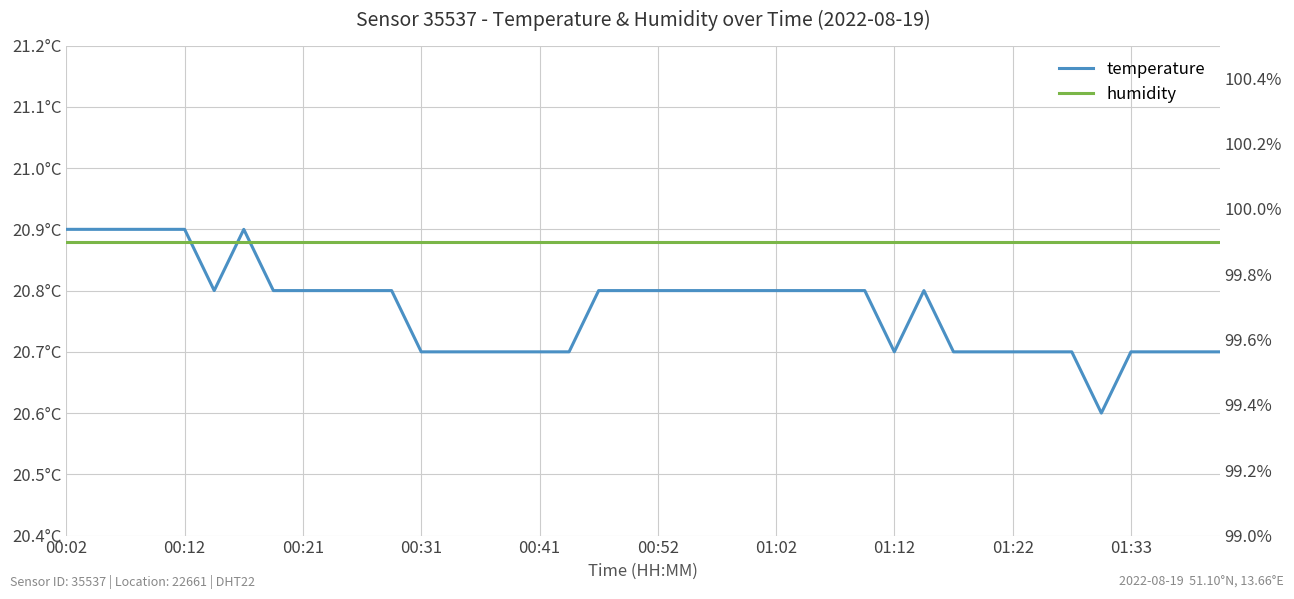

True or false: humidity and temperature cross at least once.

False